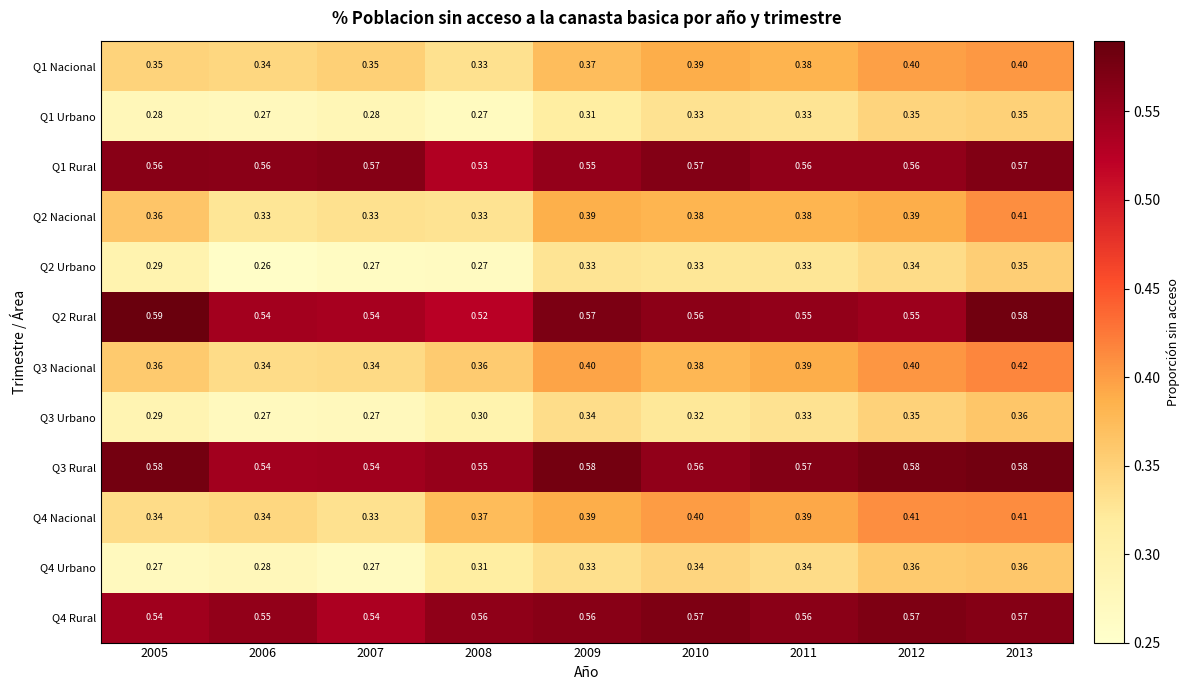

Is the value of Q3 Urbano at 2008 greater than the value of Q4 Urbano at 2010?

No